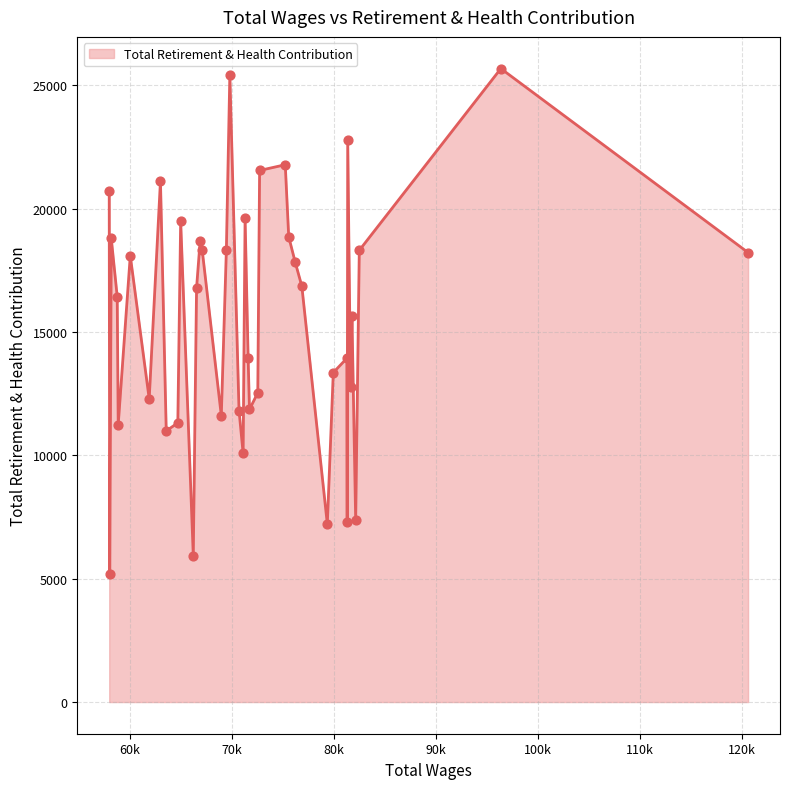

What is the maximum value shown in the chart?

25677